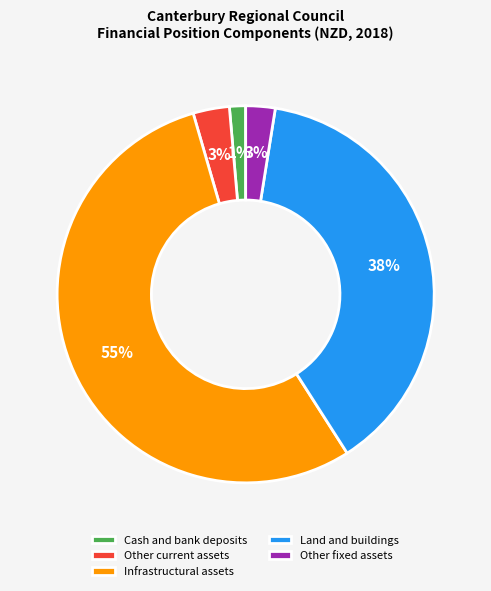

Is there any slice that represents more than half of the pie?

Yes